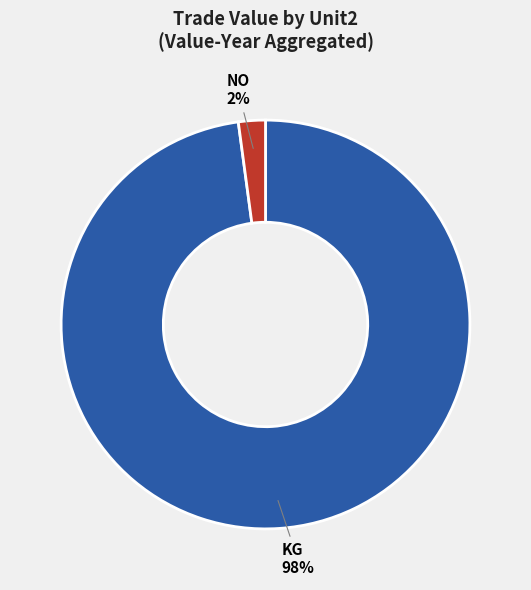

To the nearest percent, what is the average slice percentage?

50%